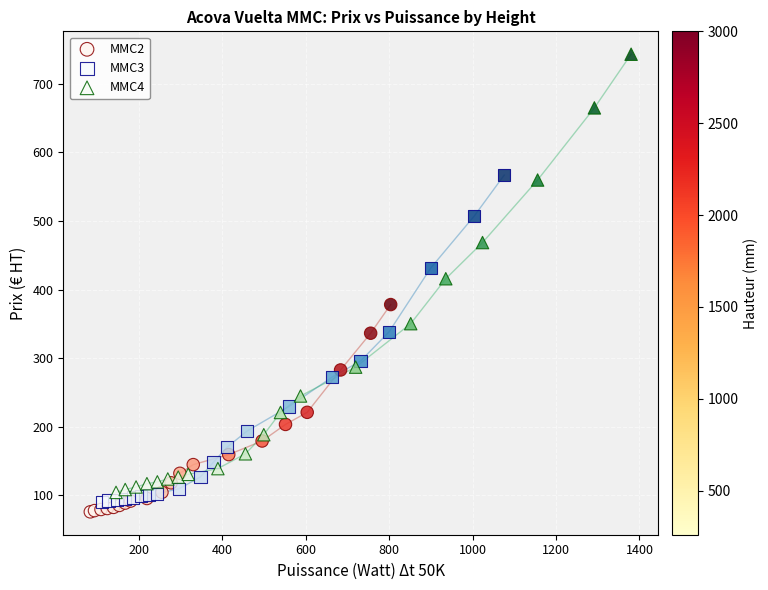

What are all the series names shown in the legend?

MMC2, MMC3, MMC4